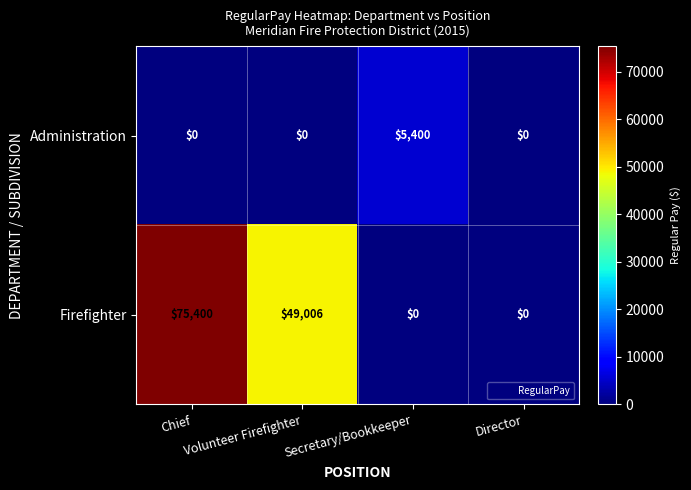

What is the spread (max minus min) of values at Chief?

75400